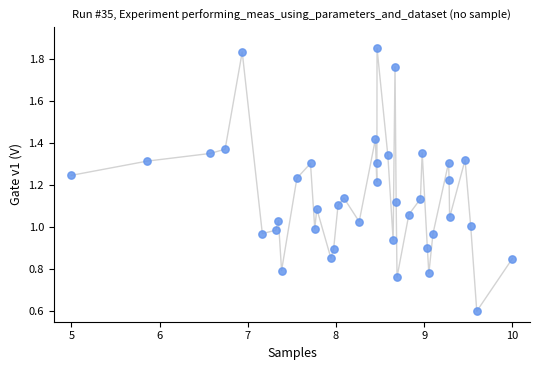

What is the range of X values (max minus min)?

5.0